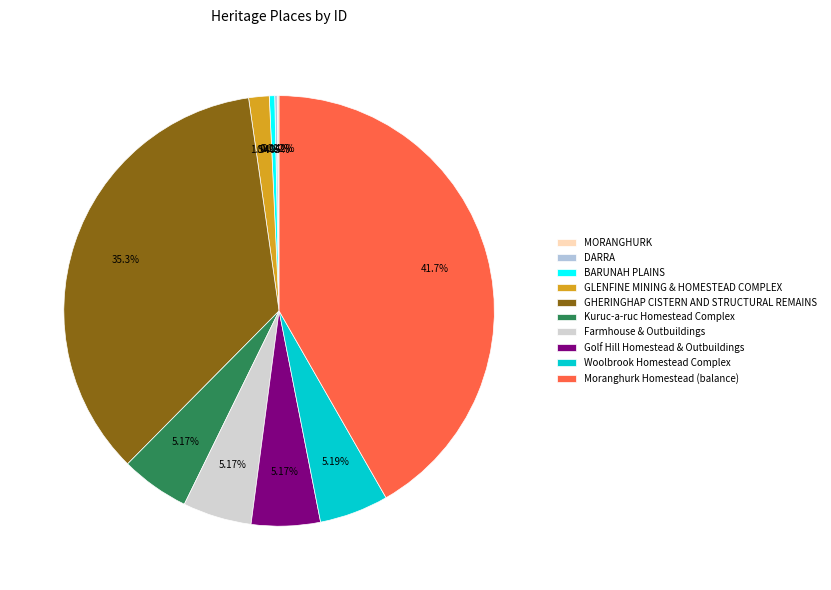

Which slice is the largest?

Moranghurk Homestead (balance)